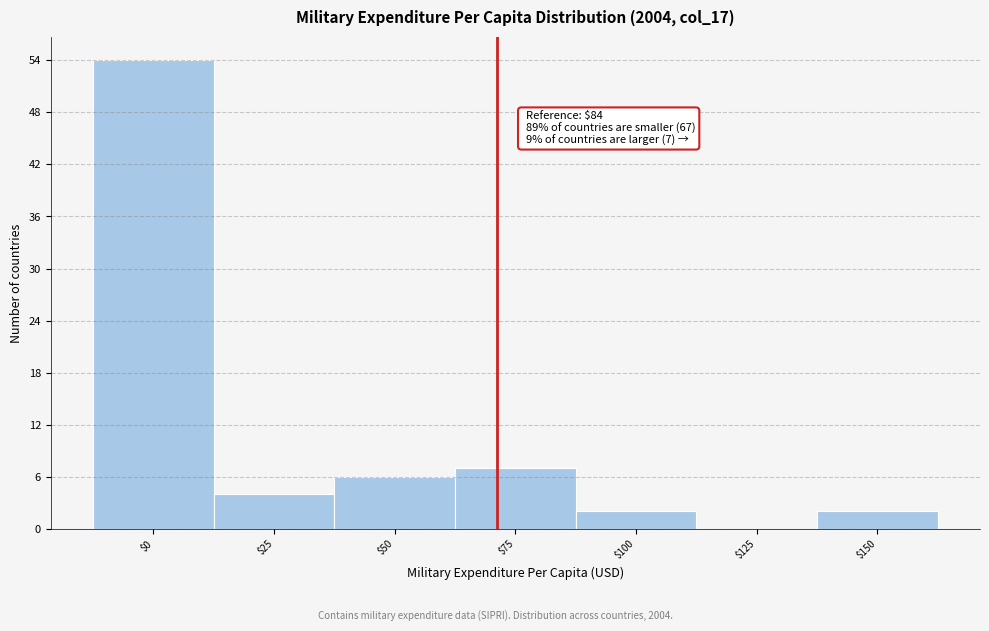

The chart shows a value of 7 at $75. True or false?

True